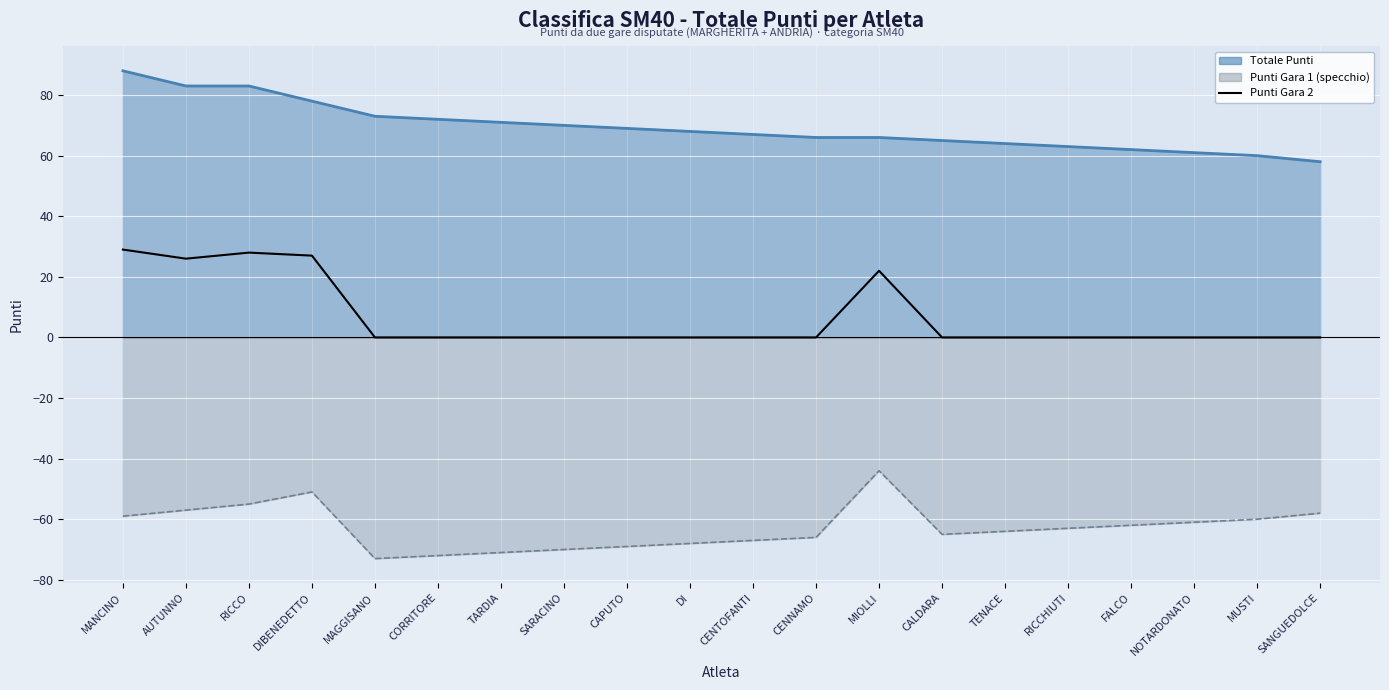

Count the number of values greater than 0.

5